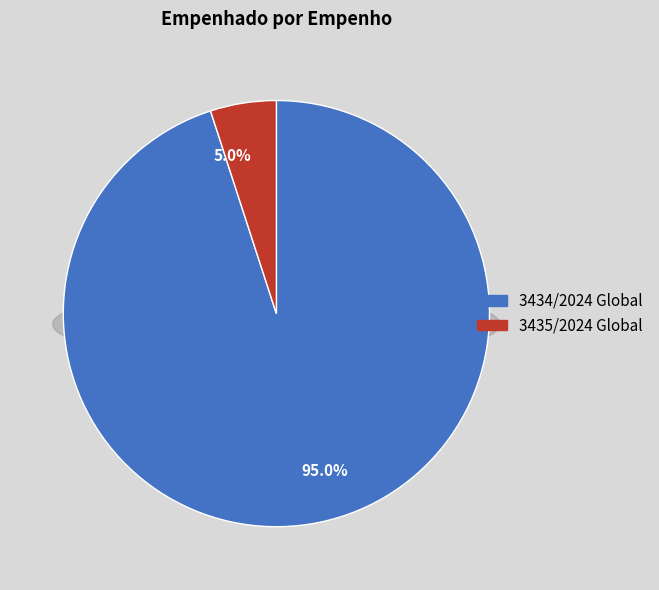

Is there any slice that represents more than half of the pie?

Yes